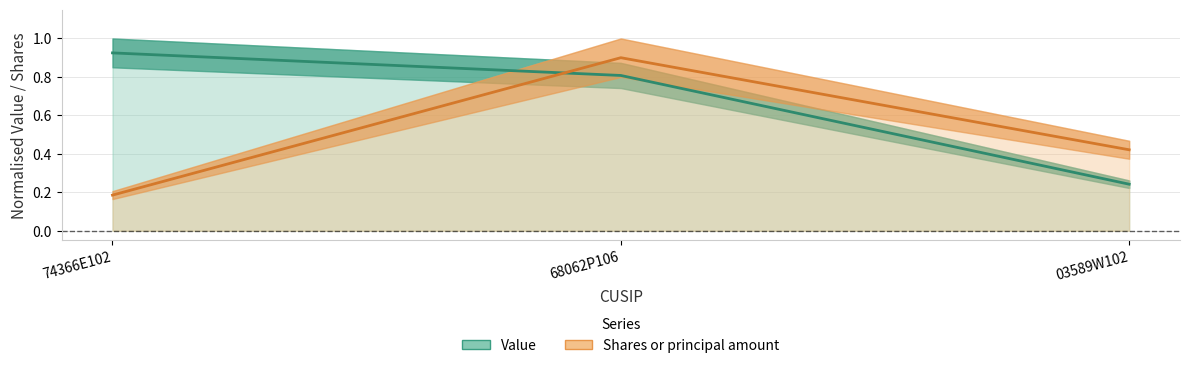

What is the average value of the Value series?

0.7